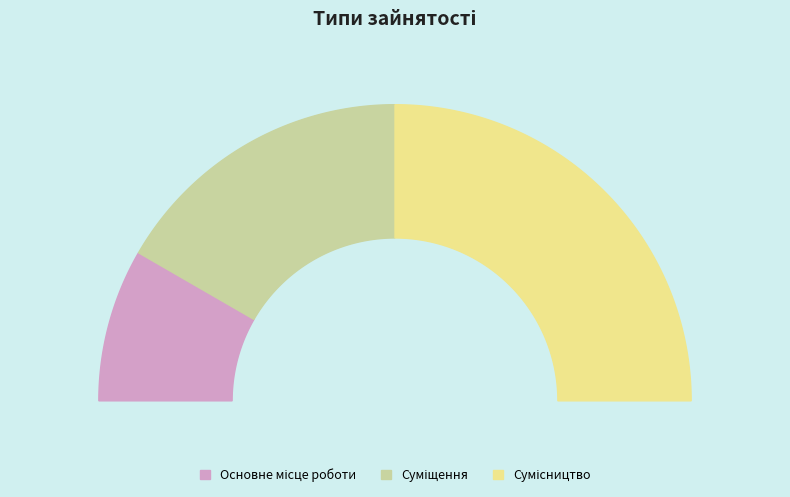

True or false: Основне місце роботи accounts for 9% of the total.

False